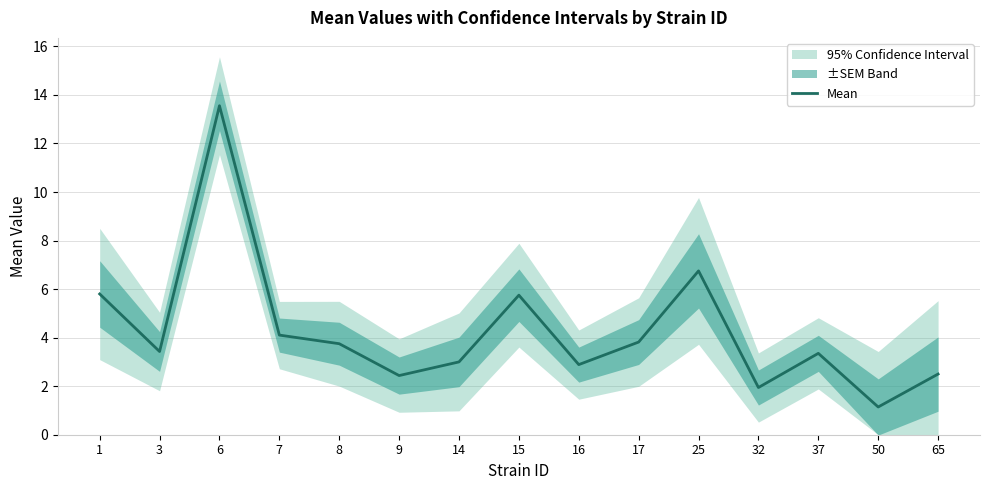

How many lines are shown in the chart?

1